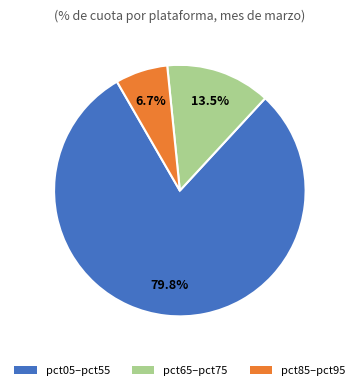

Is there any slice that represents more than half of the pie?

Yes